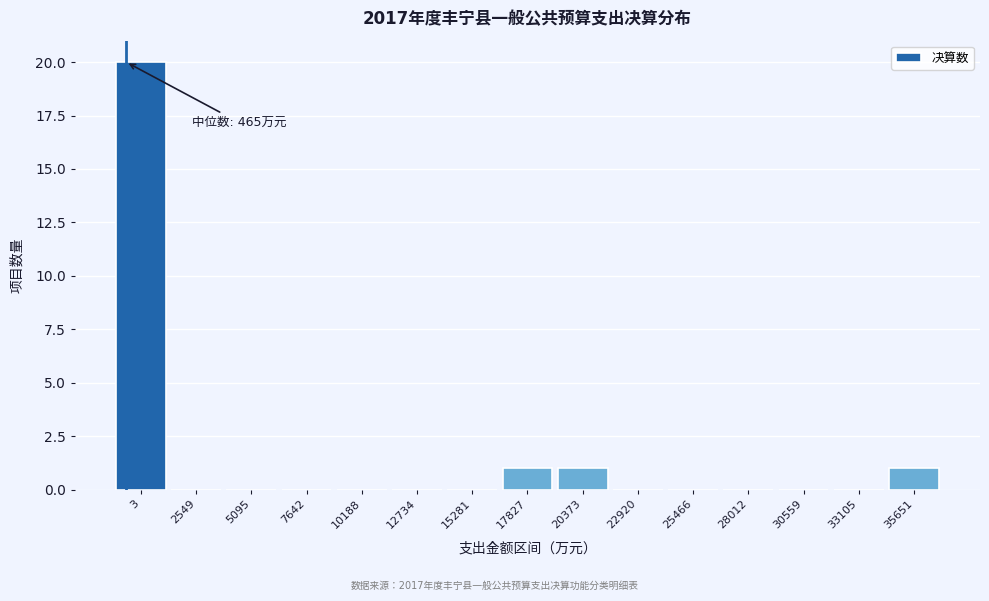

Reading right to left, transcribe all the data shown in this chart.

35651=1	33105=0	30559=0	28012=0	25466=0	22920=0	20373=1	17827=1	15281=0	12734=0	10188=0	7642=0	5095=0	2549=0	3=20